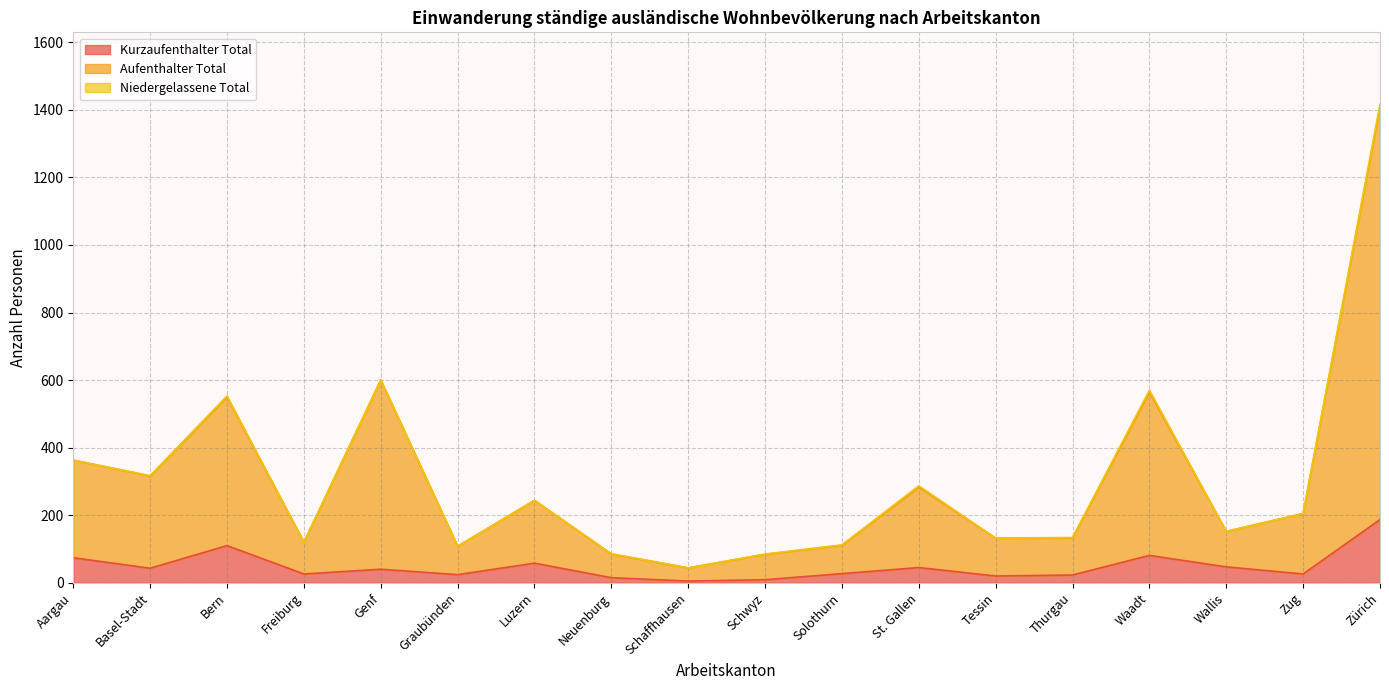

True or false: Total and Aufenthalter Total intersect in this chart.

False